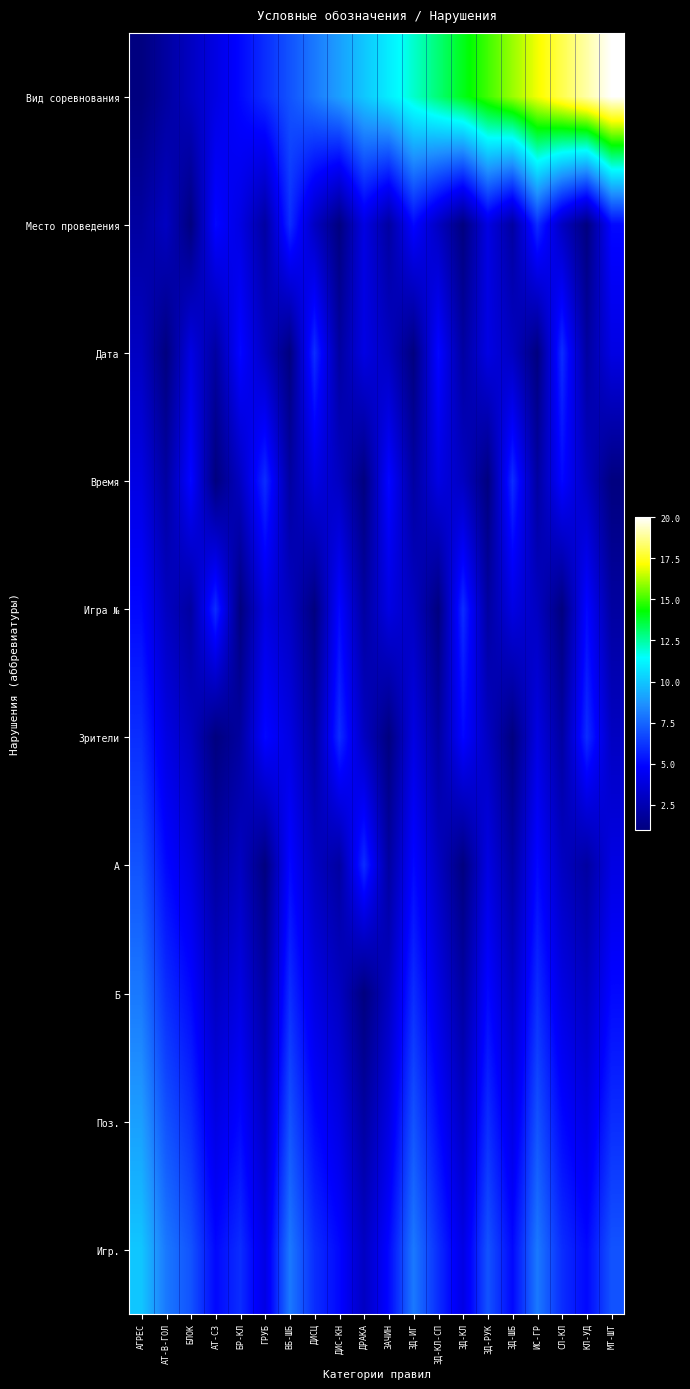

At which category does the chart reach its peak across all series?

МТ-ШТ